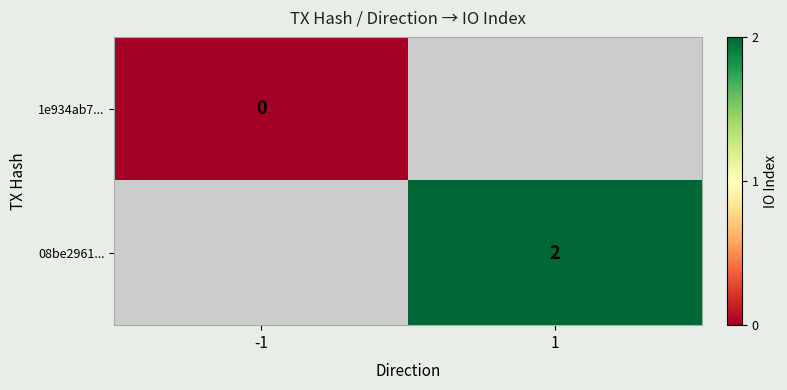

The value of 08be2961... at 1 is 3. True or false?

False